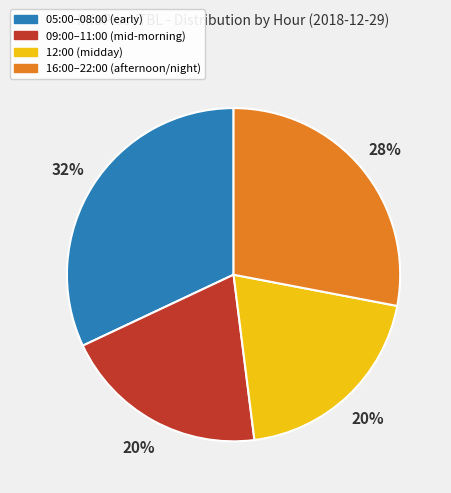

Is it true that 05:00–08:00 (early) is 32% of the pie?

True